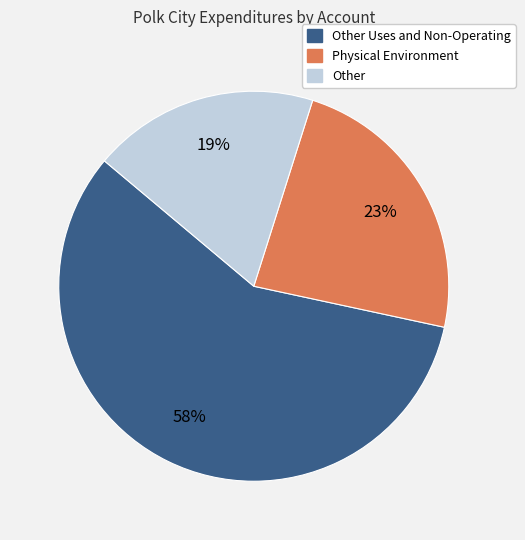

To the nearest percent, what is the difference between the largest and smallest slice percentages?

39%